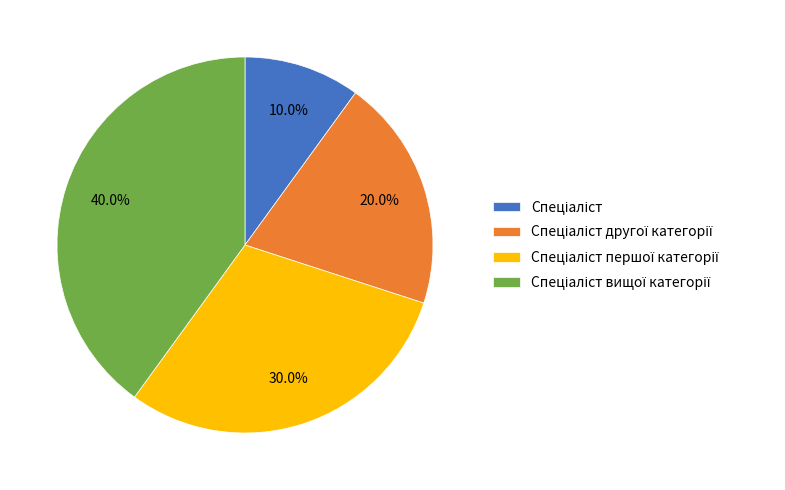

Is there a majority slice in this chart?

No